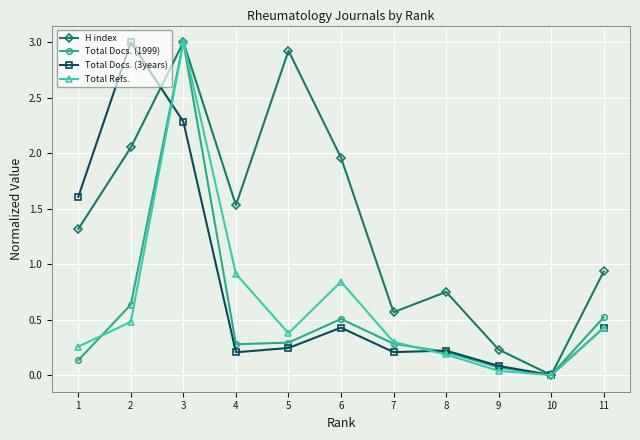

What is the approximate value of Total Refs. at 8?

0.2